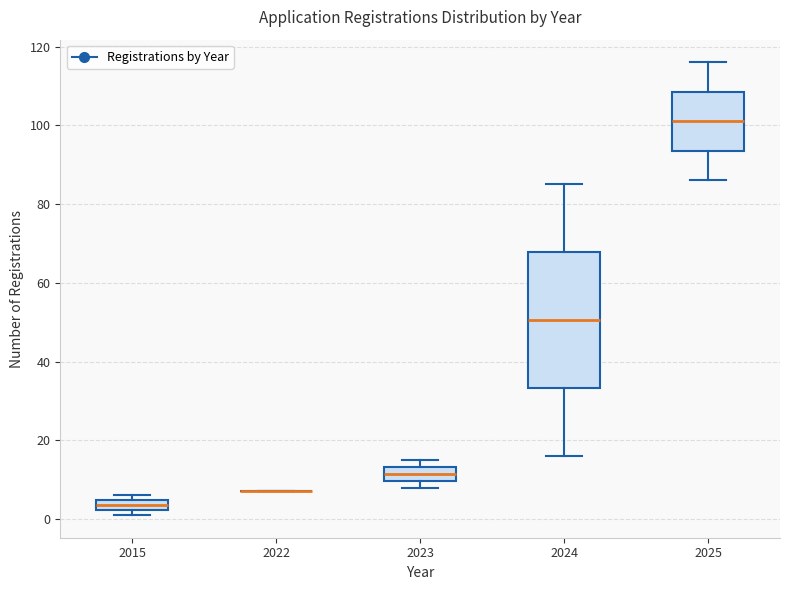

Which box is the tallest, from its lower edge to its upper edge?

2024